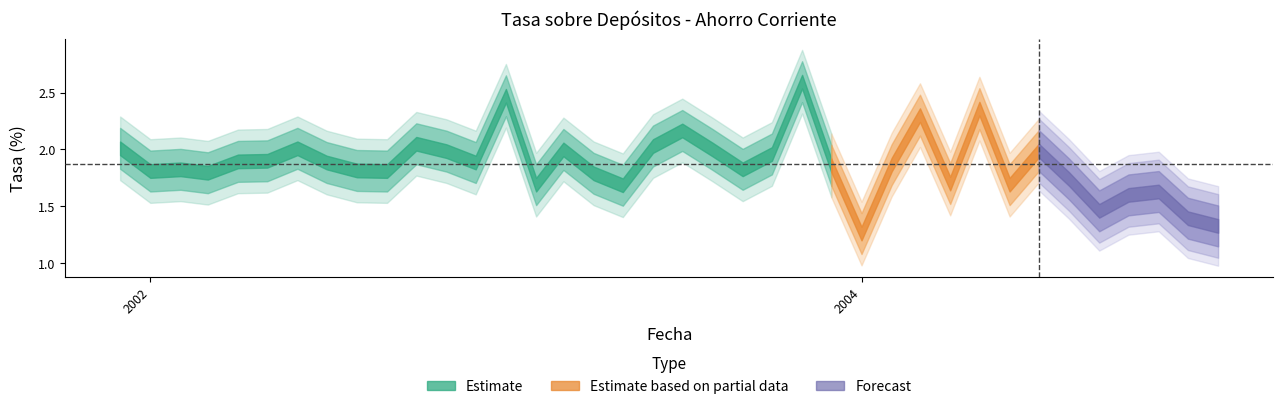

Which category has the lowest value across all series?

2004-01